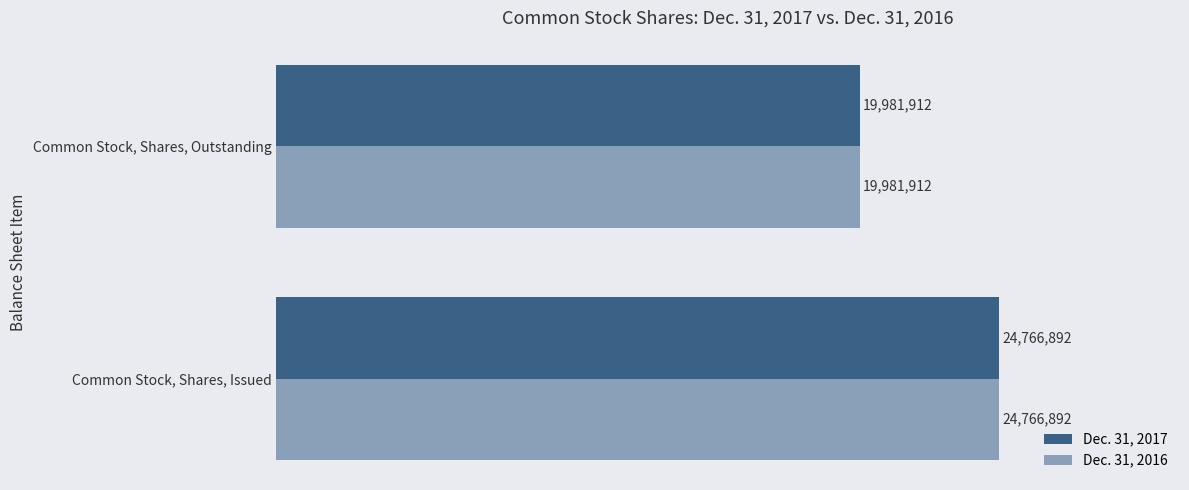

What is the difference between the maximum and minimum values in the Dec. 31, 2016 series?

4784980